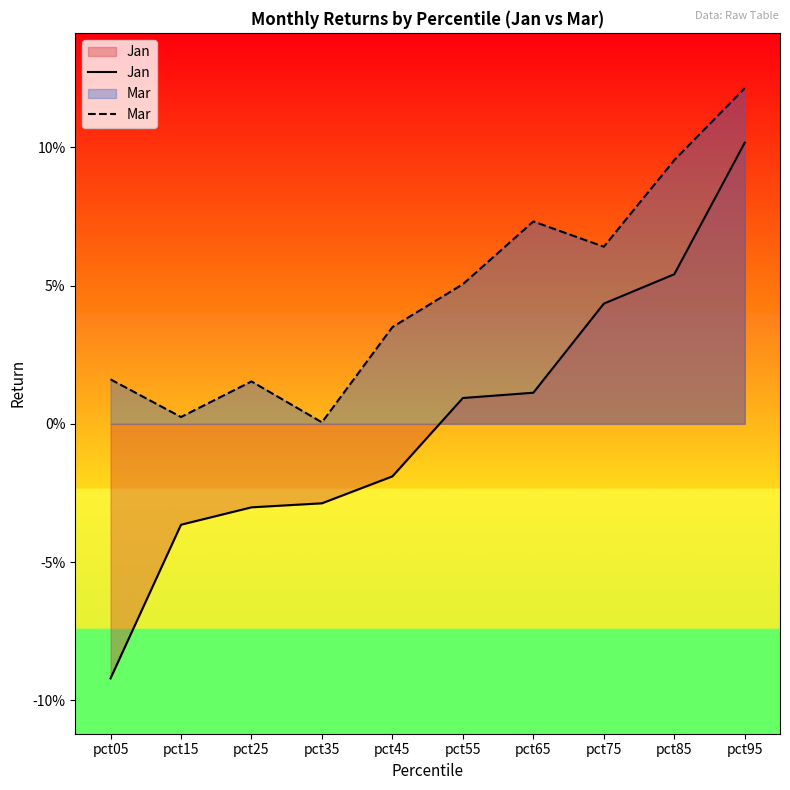

Rank the series at pct15 from highest to lowest value.

Mar, Jan